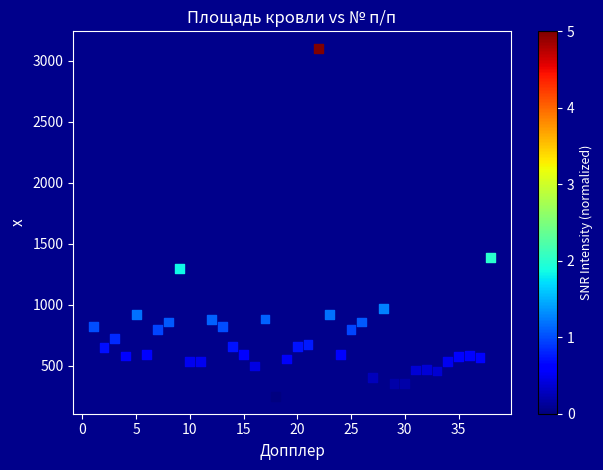

What is the range of Y values (max minus min)?

2850.0